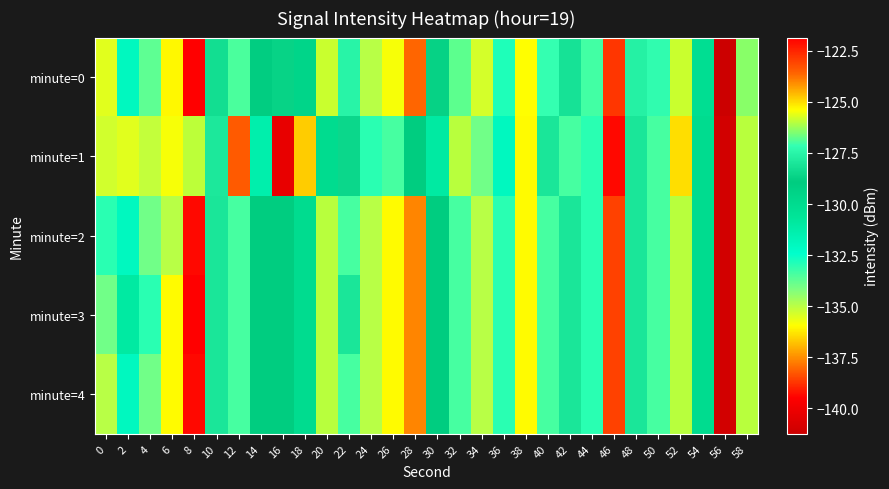

Rank the series by their maximum value, from highest to lowest.

minute=3, minute=0, minute=1, minute=2, minute=4